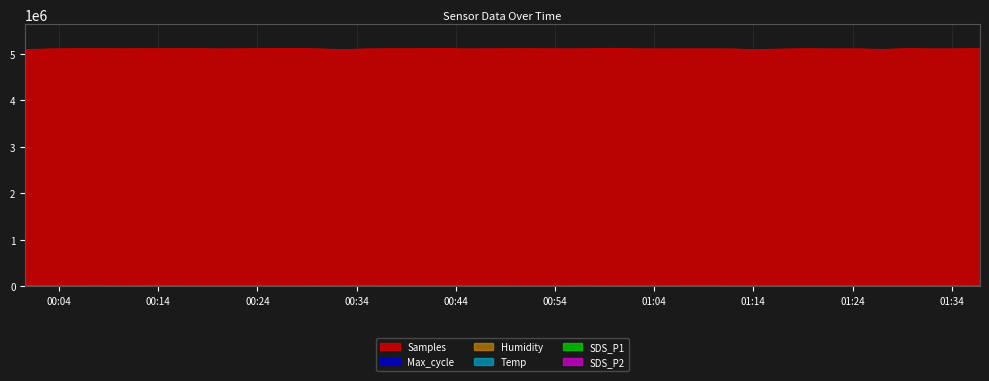

How many interior local peaks does the Temp series have?

2